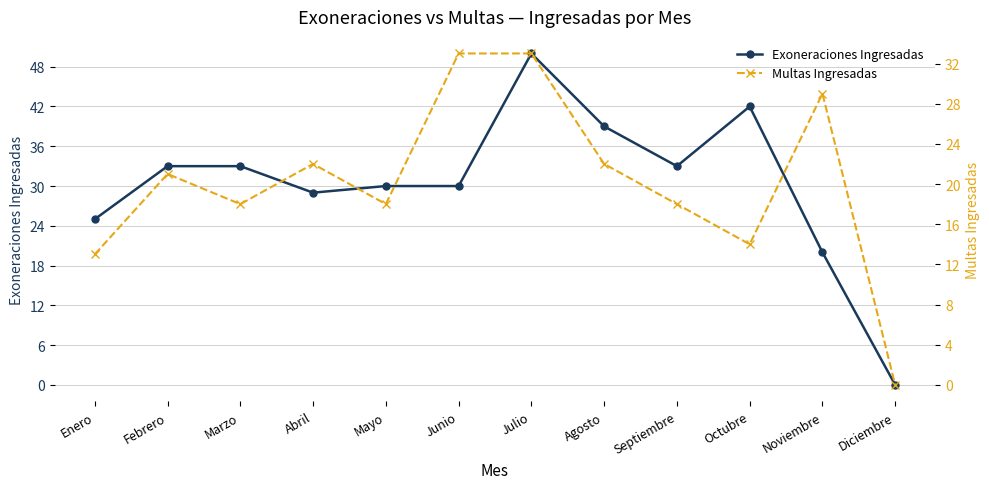

At how many categories does at least one series exceed 38?

3